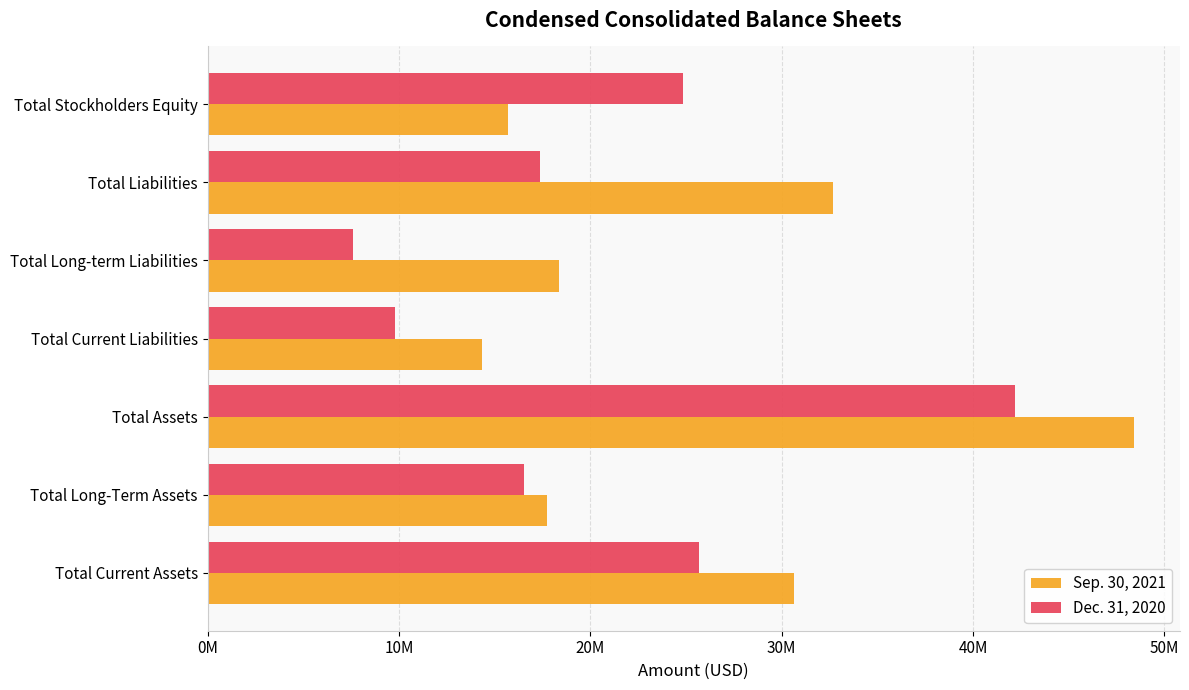

What are all the series names shown in the legend?

Sep. 30, 2021, Dec. 31, 2020